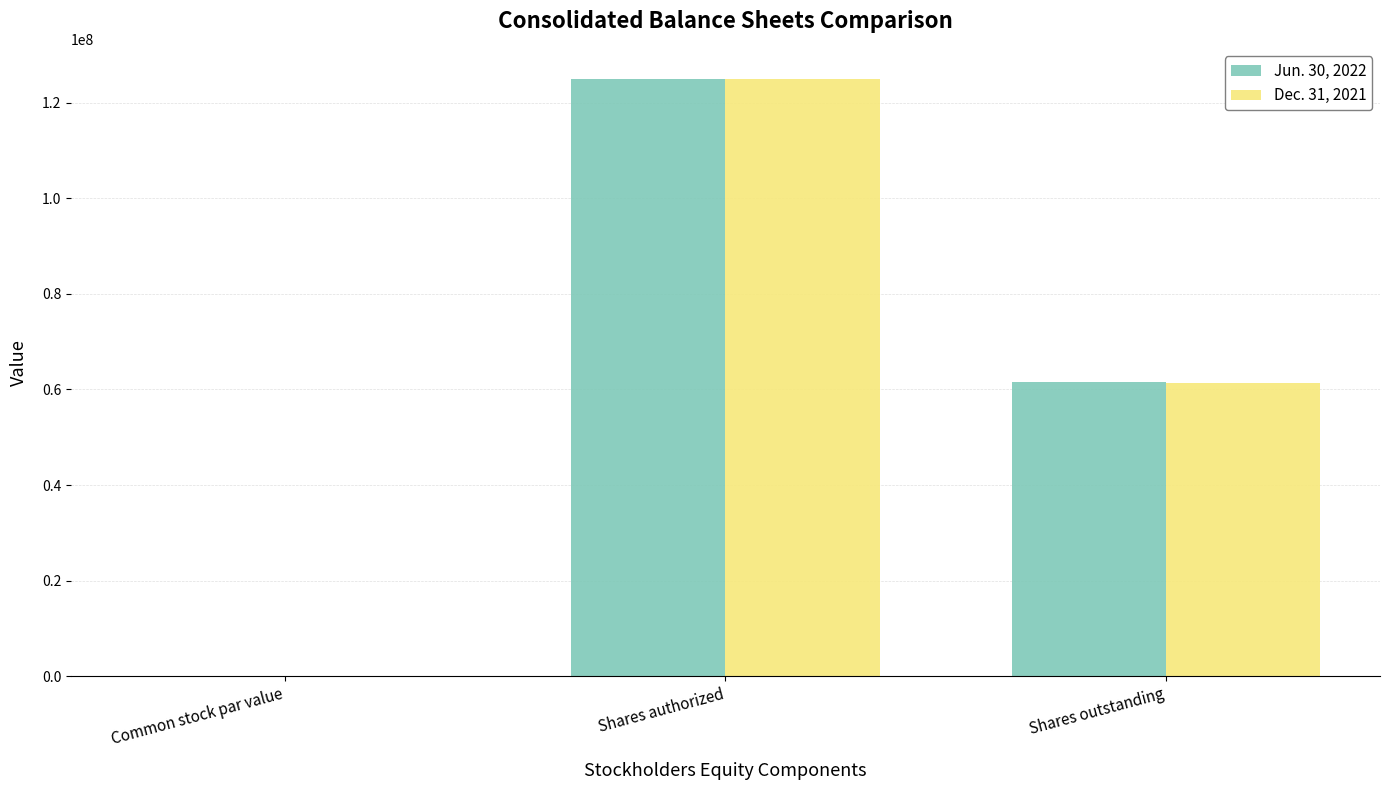

What is the greatest value displayed?

125000000.0